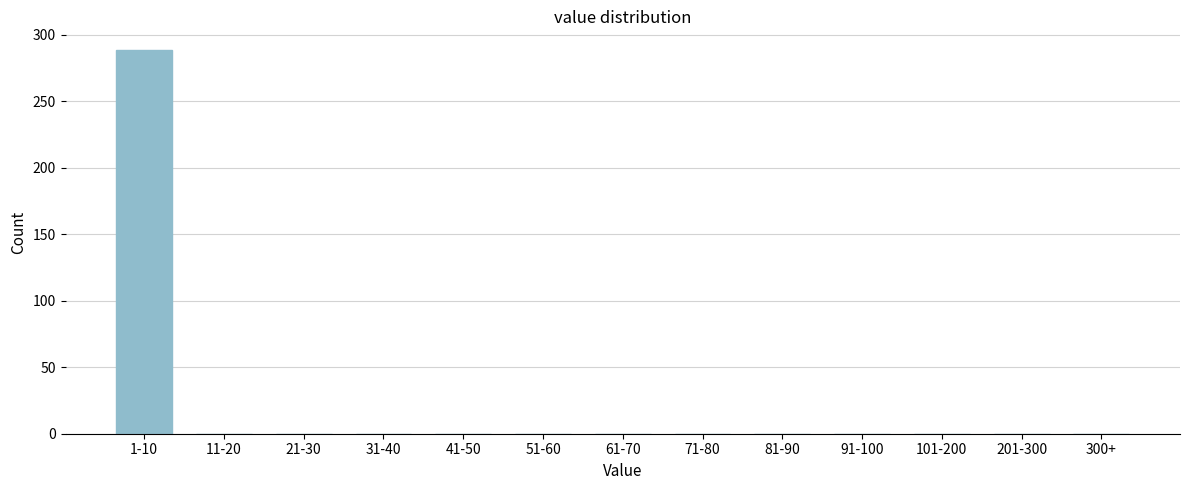

Reading left to right, transcribe all the data shown in this chart.

1-10=288	11-20=0	21-30=0	31-40=0	41-50=0	51-60=0	61-70=0	71-80=0	81-90=0	91-100=0	101-200=0	201-300=0	300+=0